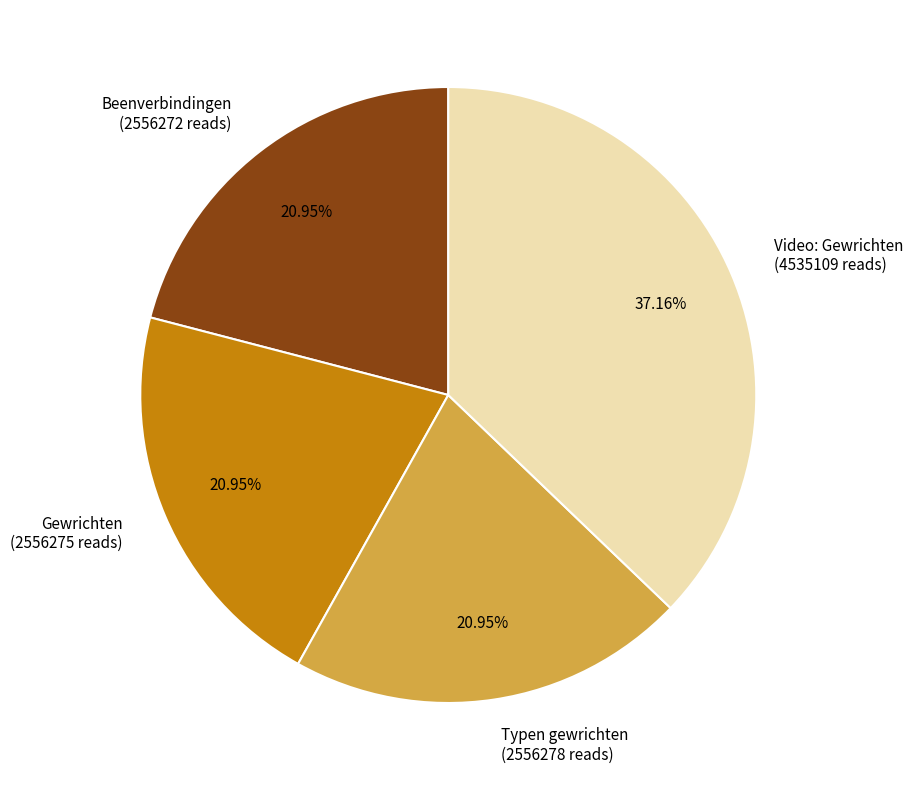

What is the total percentage of Typen gewrichten and Gewrichten?

41.9%